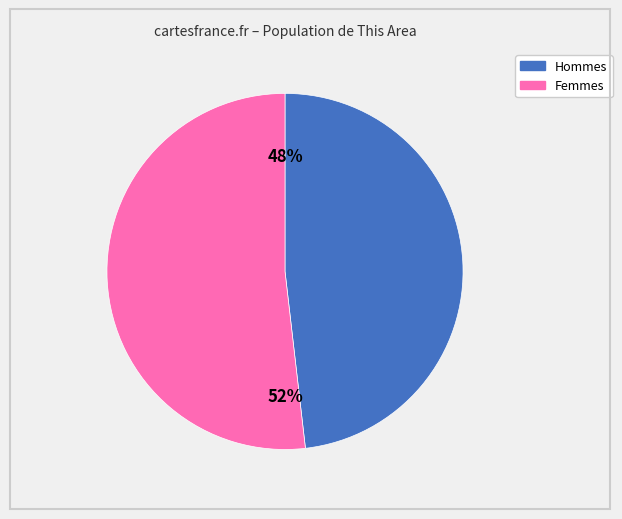

Is there any slice that represents more than half of the pie?

Yes